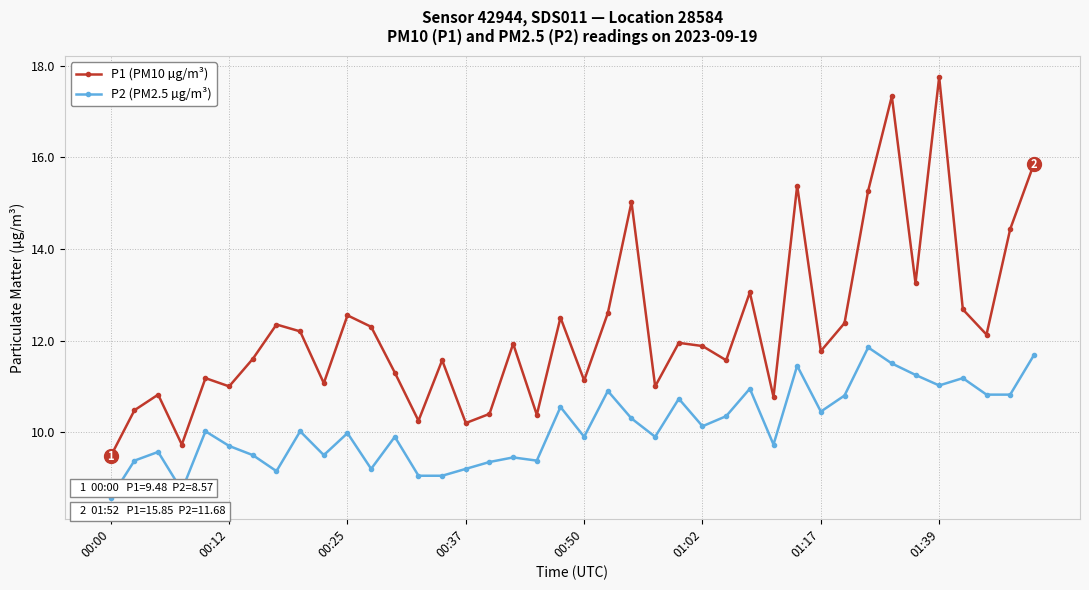

Which series has the largest range (max minus min)?

P1 (PM10 µg/m³)